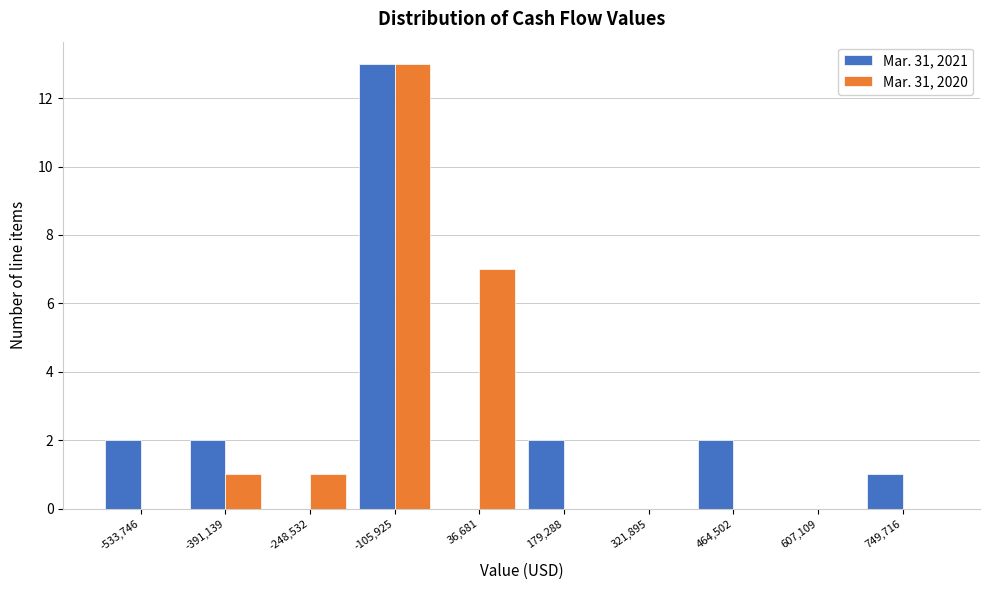

Reading right to left, extract all data points from this chart.

Mar. 31, 2021: 749,716=1	607,109=0	464,502=2	321,895=0	179,288=2	36,681=0	-105,925=13	-248,532=0	-391,139=2	-533,746=2
Mar. 31, 2020: 749,716=0	607,109=0	464,502=0	321,895=0	179,288=0	36,681=7	-105,925=13	-248,532=1	-391,139=1	-533,746=0